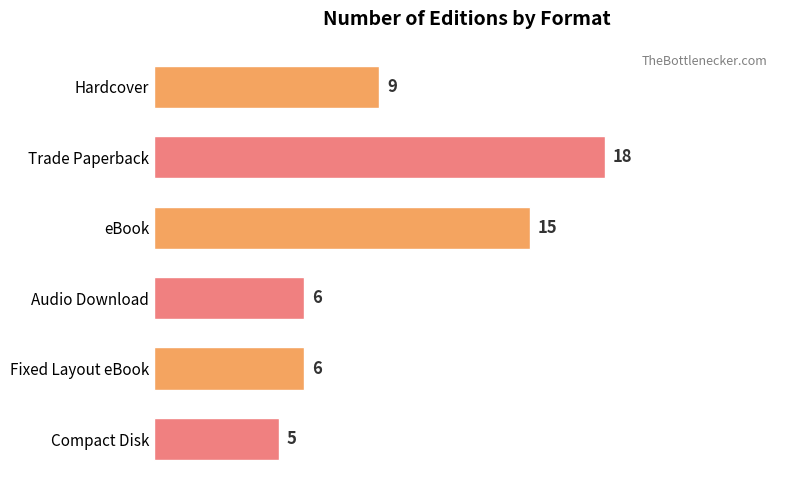

What is the difference between the maximum and second lowest values?

12